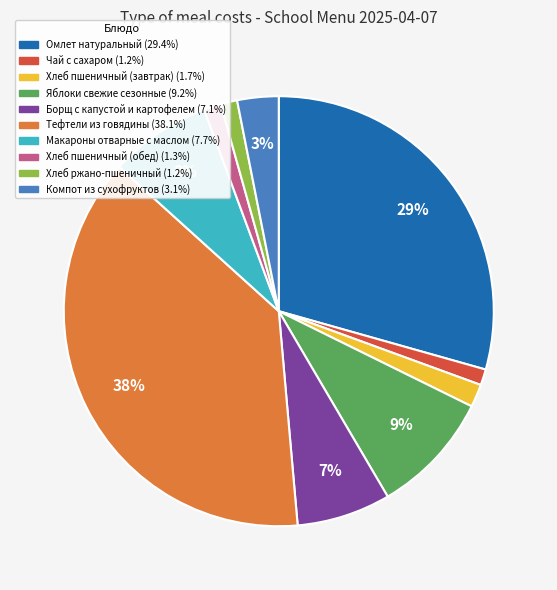

Which has a higher value, Макароны отварные с маслом or Хлеб ржано-пшеничный?

Макароны отварные с маслом